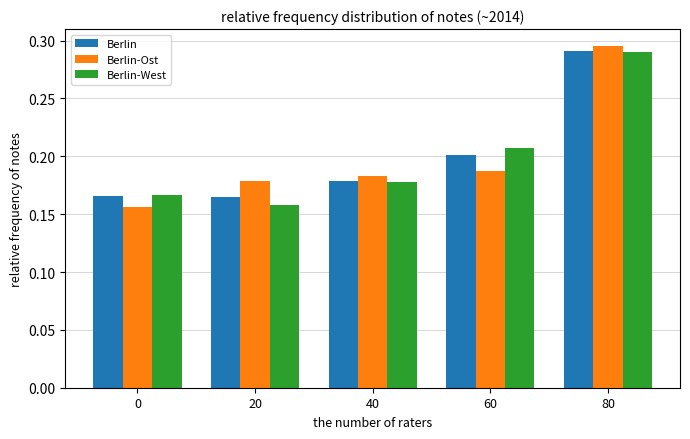

Count the Berlin values in the range 0 to 1.

5